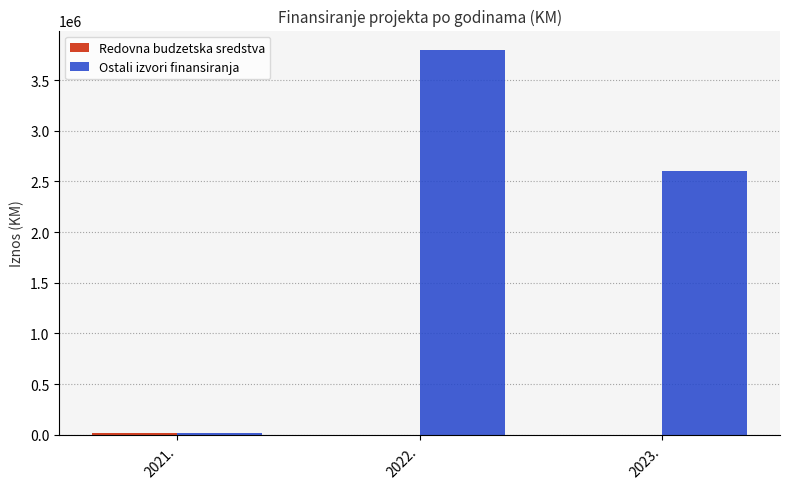

At which category is the sum across all series the highest?

2022.